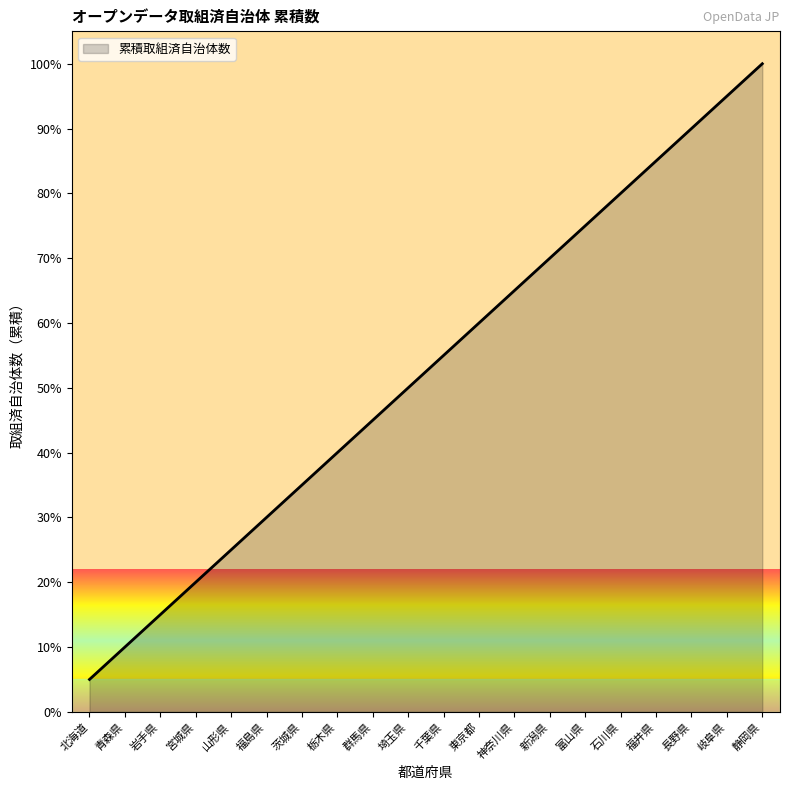

At which label does the data first exceed 55?

千葉県